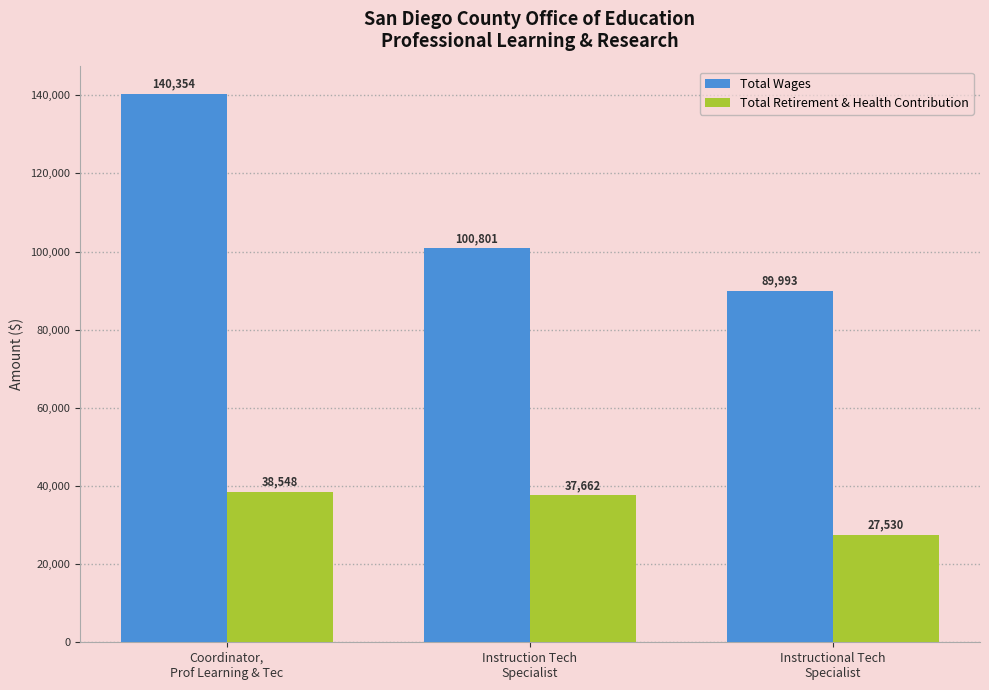

Which category has the highest value across all series?

Coordinator,
Prof Learning & Tec